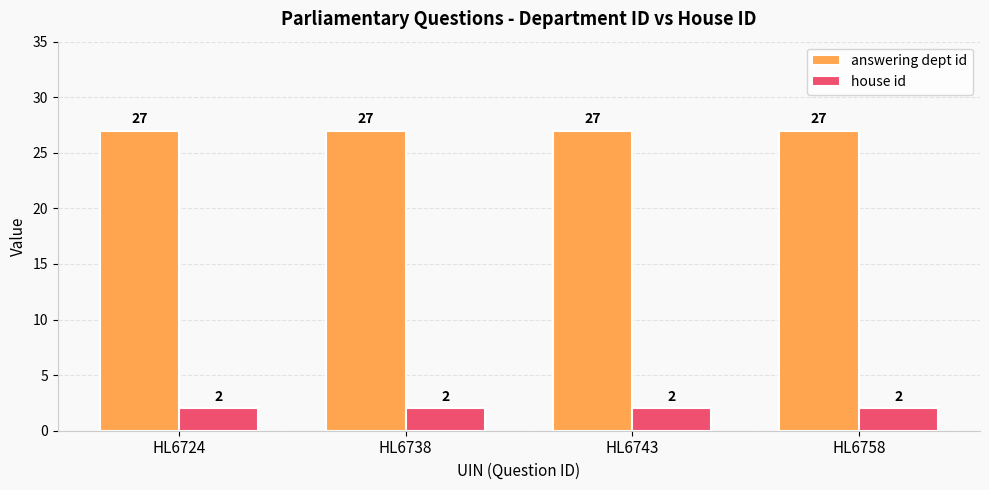

True or false: answering dept id has a value of 12 at HL6738.

False